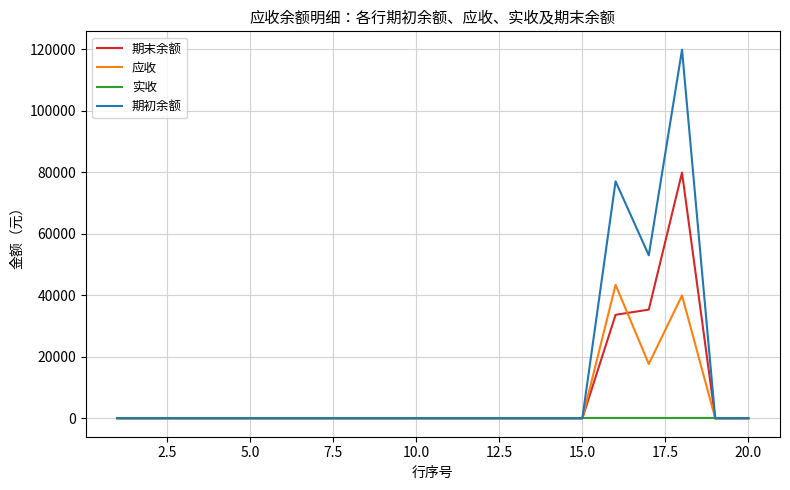

List the series in order of their peak value, highest first.

期初余额, 期末余额, 应收, 实收